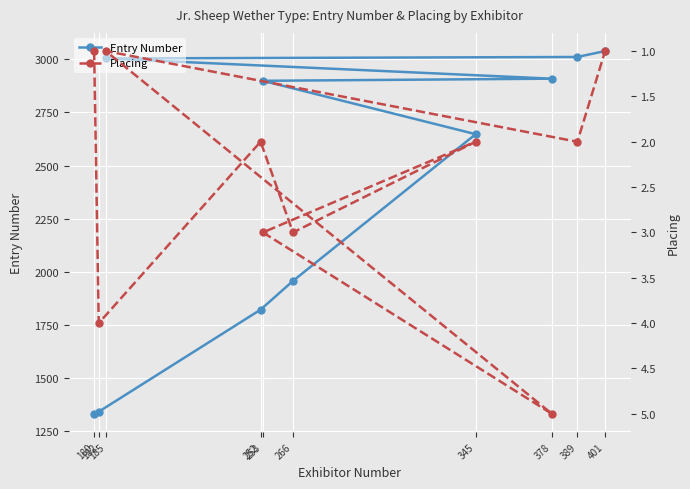

What is the value of the Entry Number point at the 9th from the left?

3011